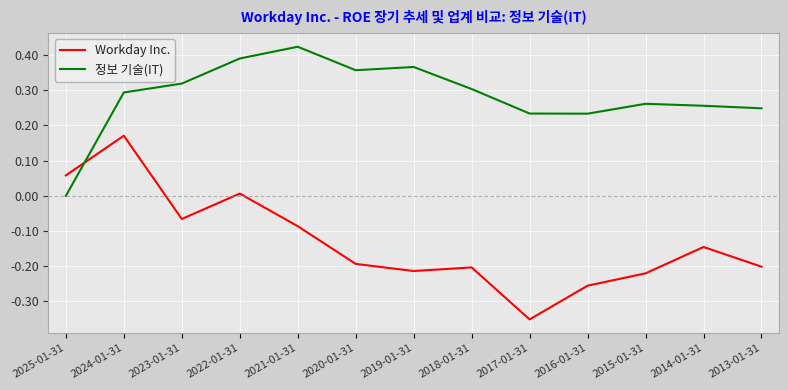

Where does the Workday Inc. series first go above 0?

2025-01-31